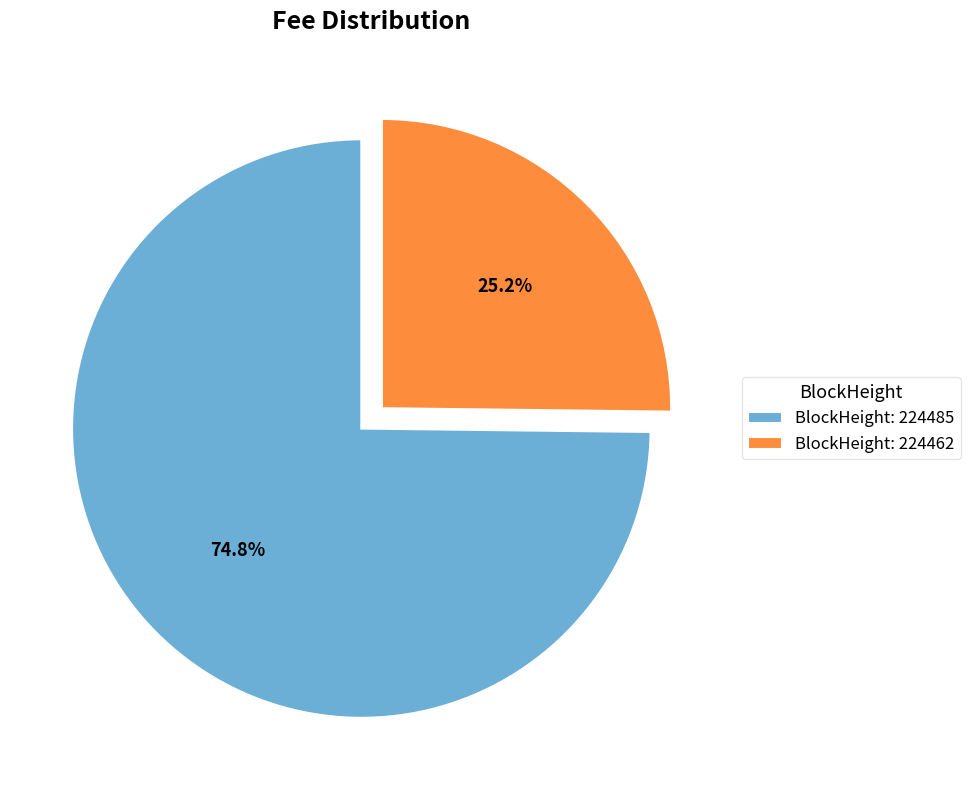

Count the number of slices in the pie.

2